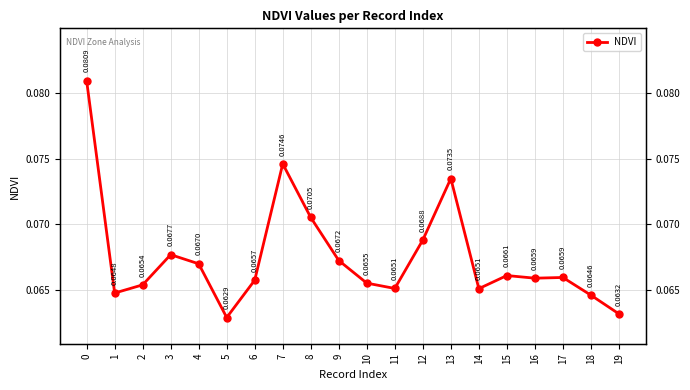

Reading left to right, what are all the values shown in this chart?

0=0.1	1=0.1	2=0.1	3=0.1	4=0.1	5=0.1	6=0.1	7=0.1	8=0.1	9=0.1	10=0.1	11=0.1	12=0.1	13=0.1	14=0.1	15=0.1	16=0.1	17=0.1	18=0.1	19=0.1